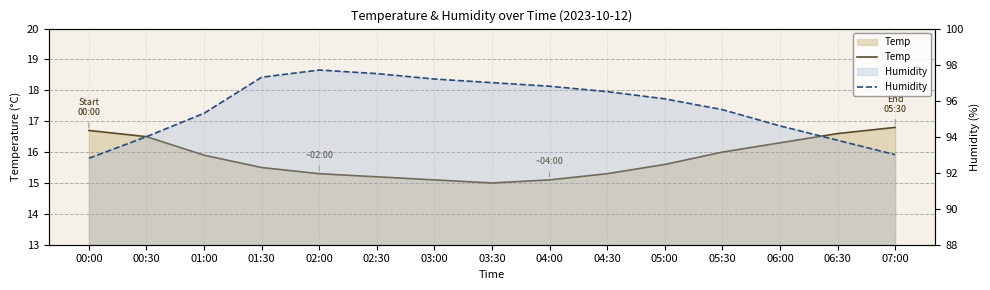

Rank the series by their average value, from highest to lowest.

Humidity, Temp